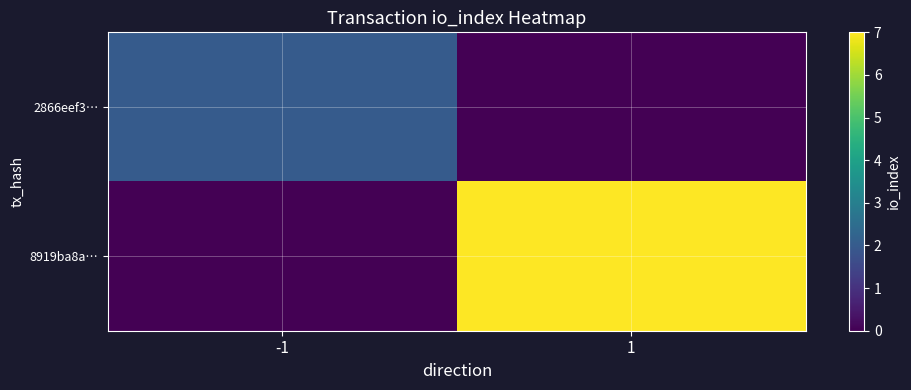

Reading left to right, transcribe all the data shown in this chart.

2866eef3…: -1=2	1=0
8919ba8a…: -1=0	1=7